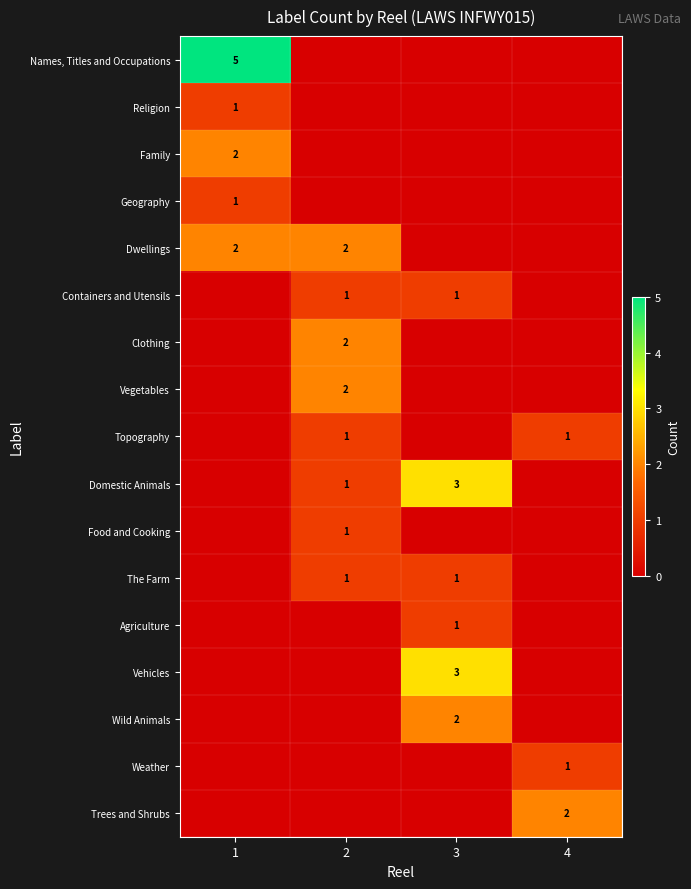

True or false: Agriculture has a value of 1 at 3.

True